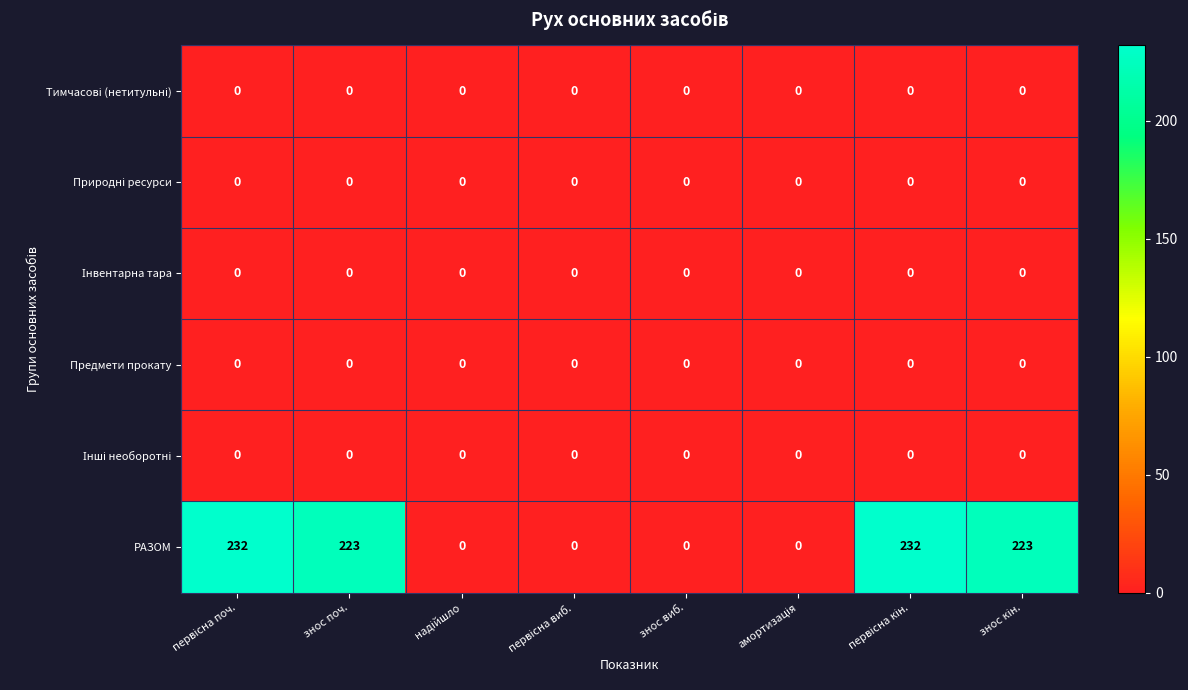

Which series has the largest range (max minus min)?

РАЗОМ